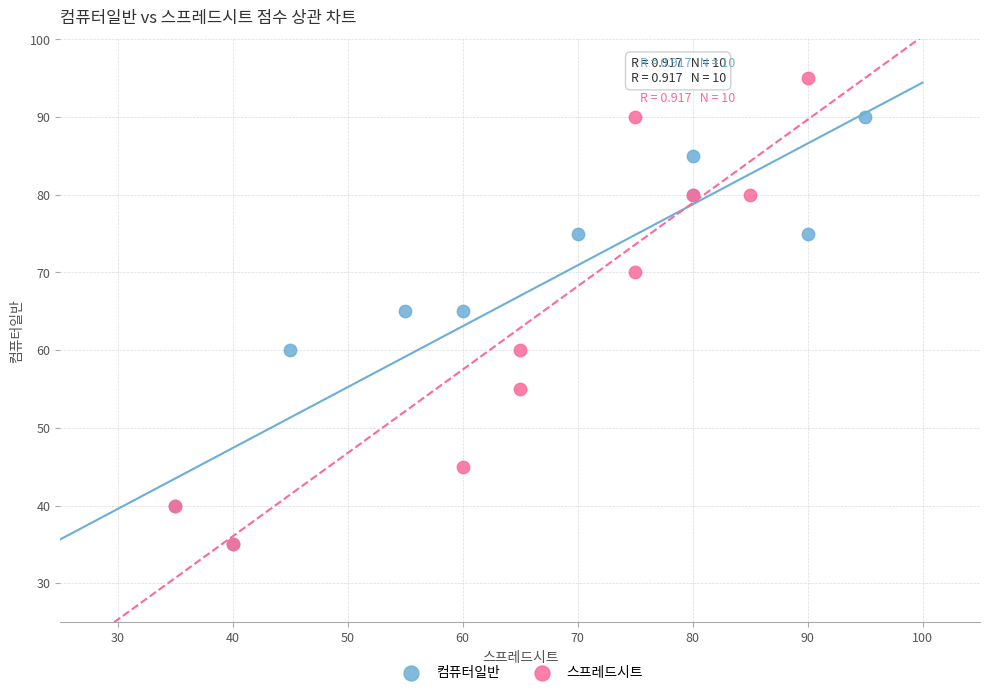

Which series reaches the maximum Y coordinate?

스프레드시트